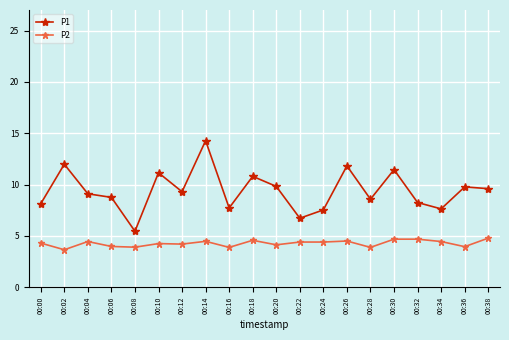

What are all the series names shown in the legend?

P1, P2